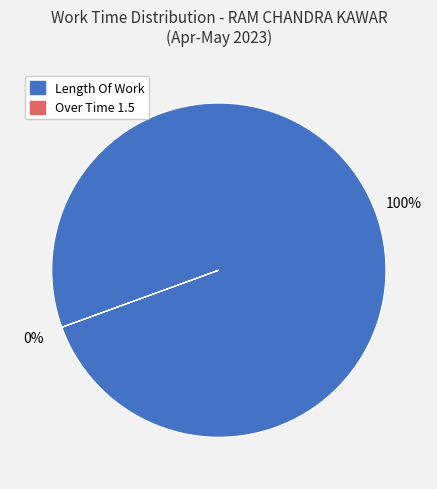

True or false: Length Of Work accounts for 89% of the total.

False